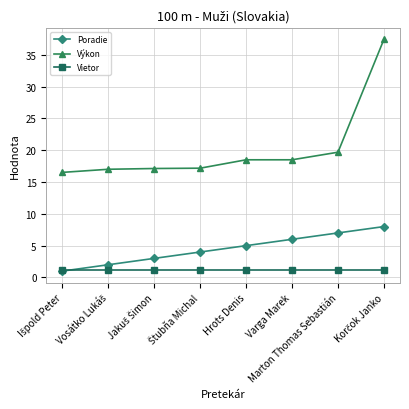

Rank the series by their average value, from highest to lowest.

Výkon, Poradie, Vietor